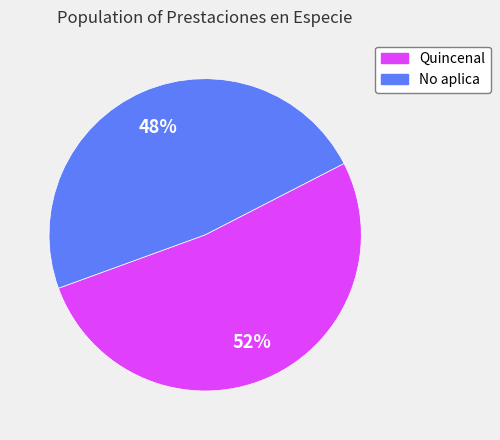

Which category has the smallest portion of the pie?

No aplica